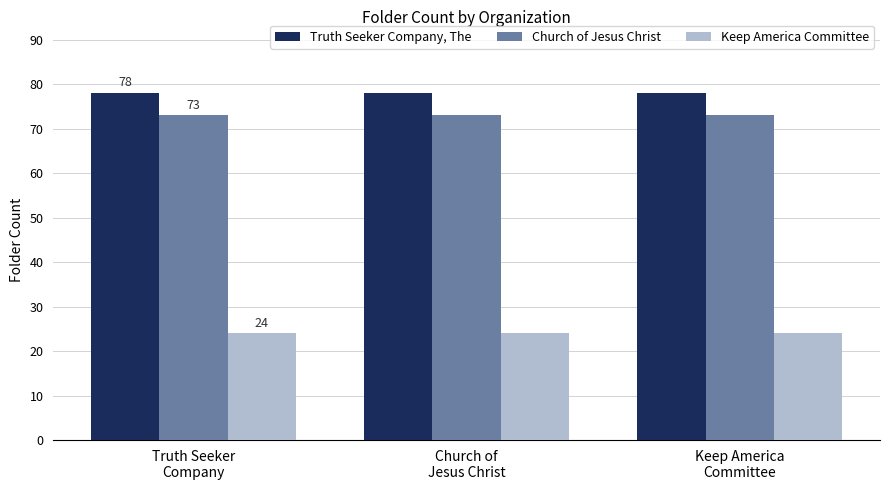

Are the bars horizontal?

No